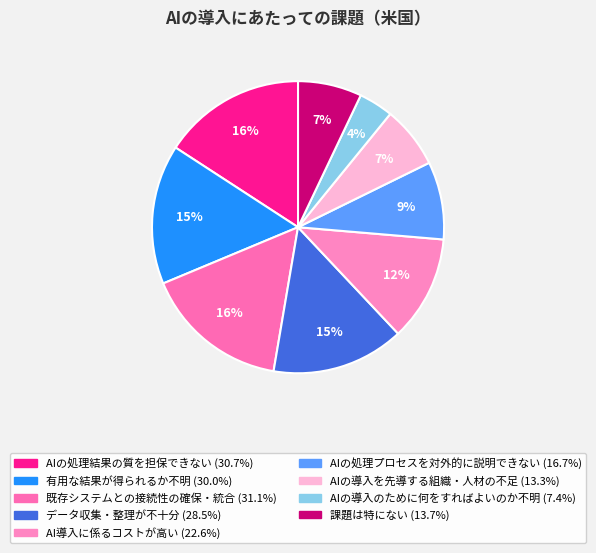

How many segments does this pie chart have?

9